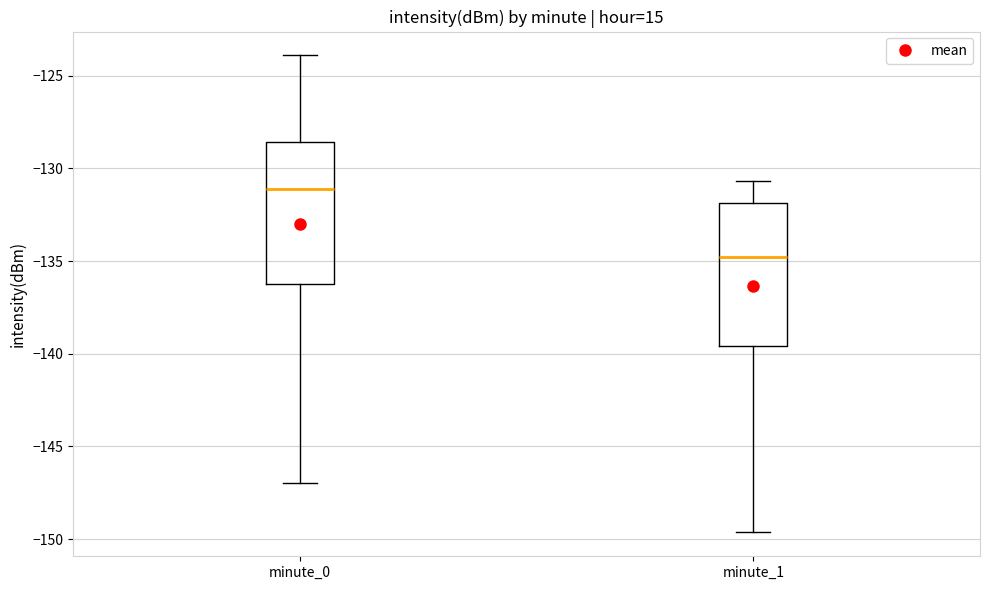

Which box's median line is the lowest?

minute_1